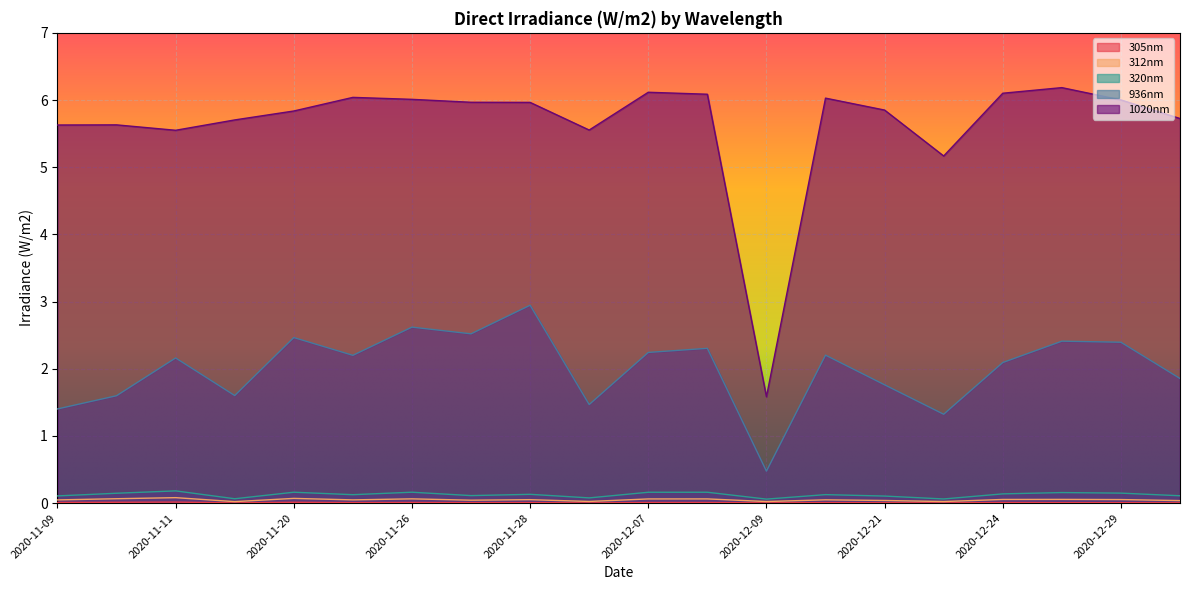

What is the sum of the 320nm values at 2020-11-23 and 2020-11-09?

0.2